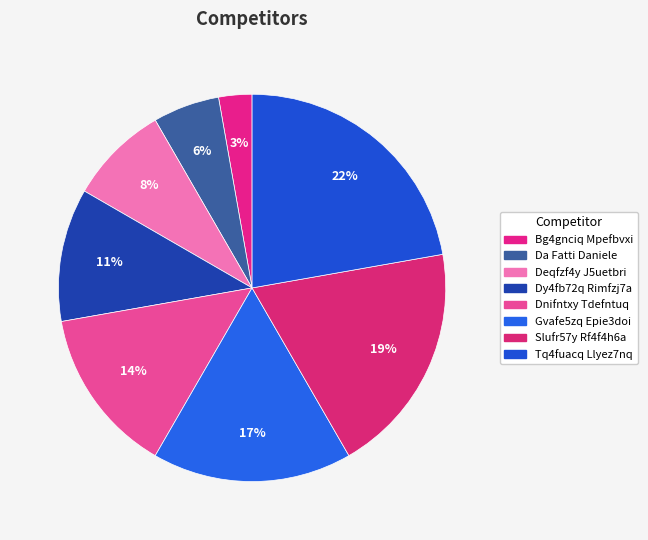

Which category has the biggest portion of the pie?

Tq4fuacq Llyez7nq